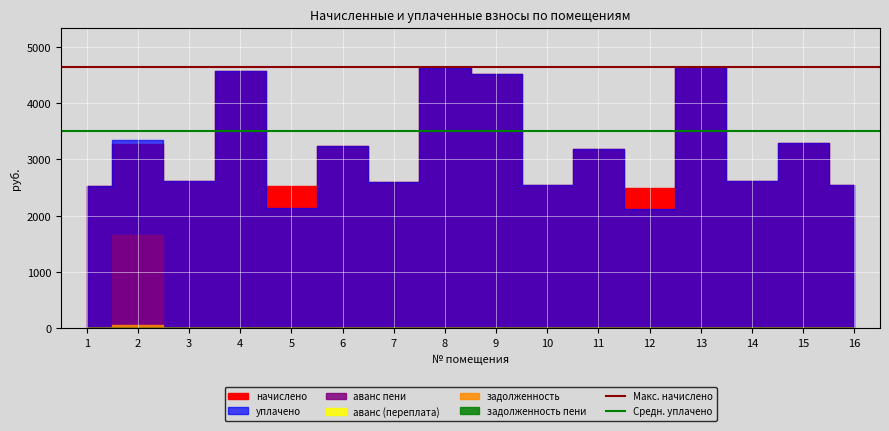

Is the value of Средн. уплачено at 1 greater than the value of Макс. начислено at 2?

No